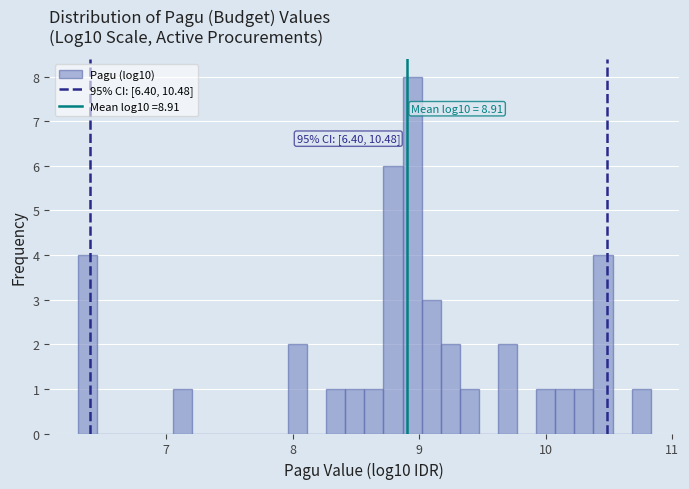

Around what value on the x-axis is the tallest bar? Give the approximate position of its centre, as read against the axis.

8.9